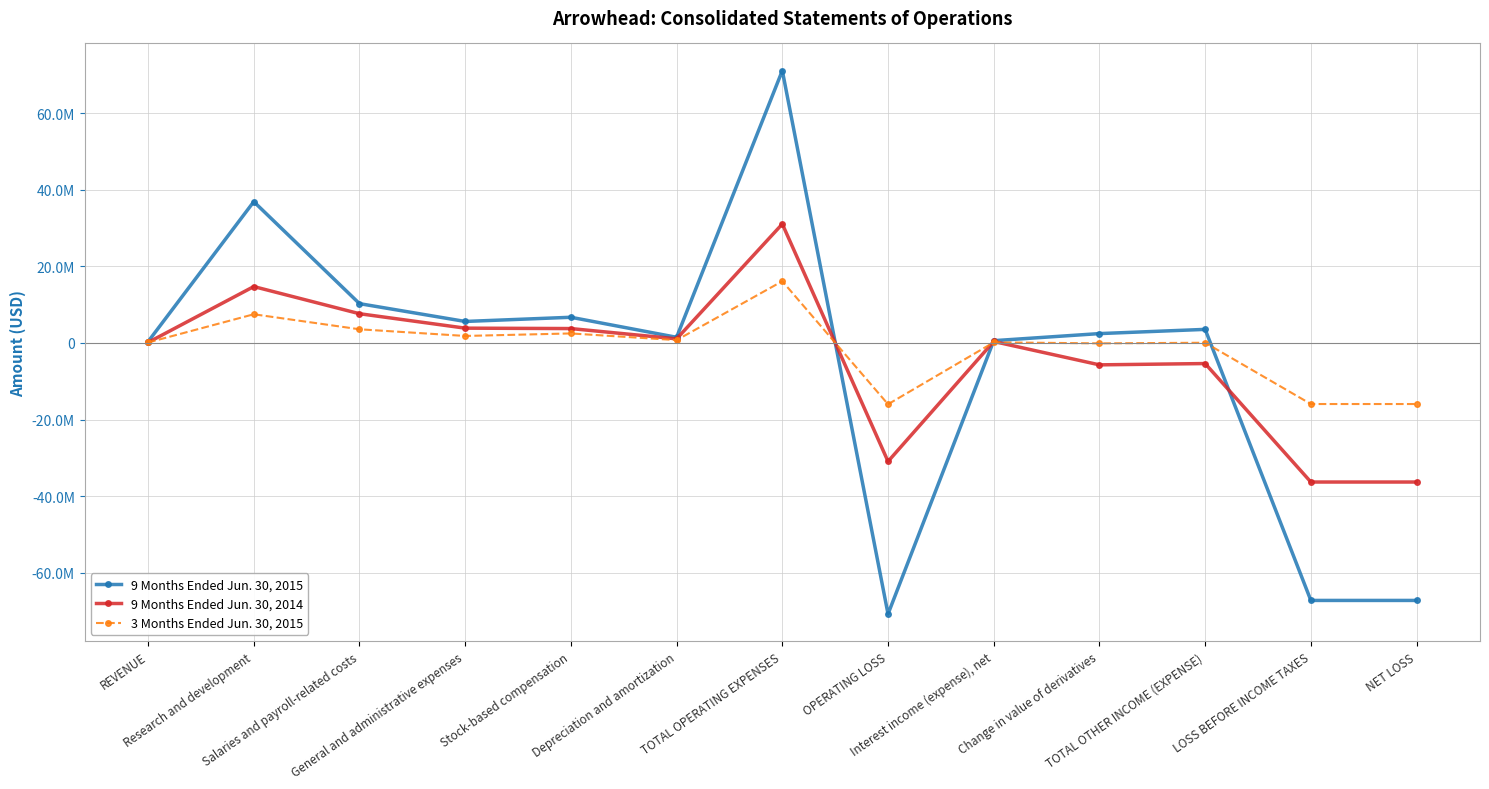

Is this an area chart (filled region under the line)?

No